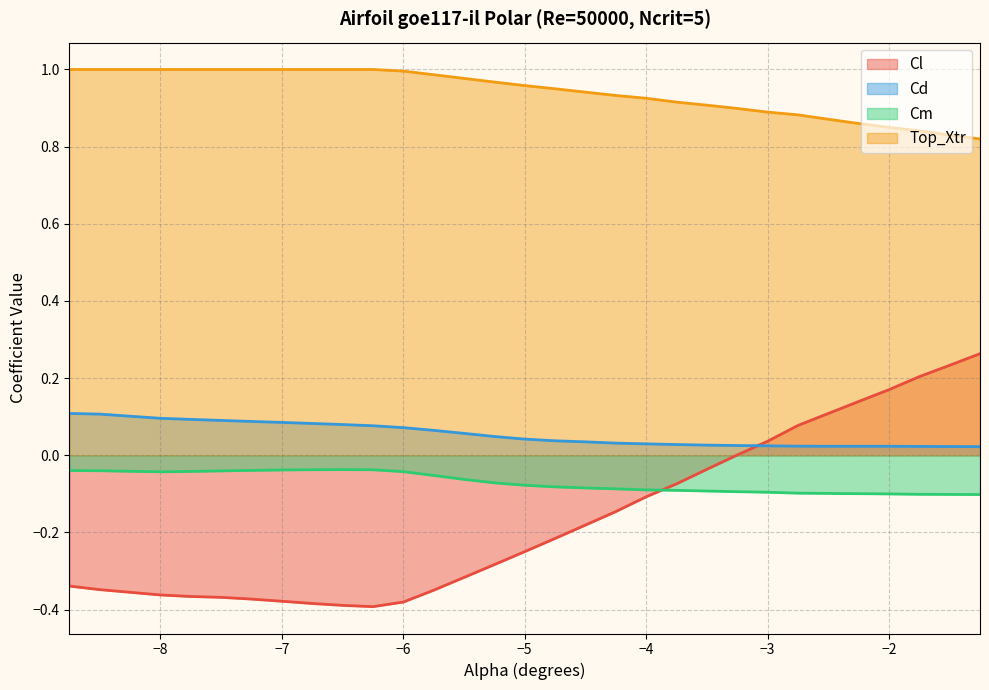

Rank the categories by Cm value from highest to lowest.

-6.5, -6.75, -6.25, -7.0, -7.25, -8.75, -8.5, -7.5, -7.75, -6.0, -8.0, -5.75, -5.5, -5.25, -5.0, -4.75, -4.5, -4.25, -4.0, -3.75, -3.5, -3.25, -3.0, -2.75, -2.5, -2.25, -2.0, -1.75, -1.5, -1.25